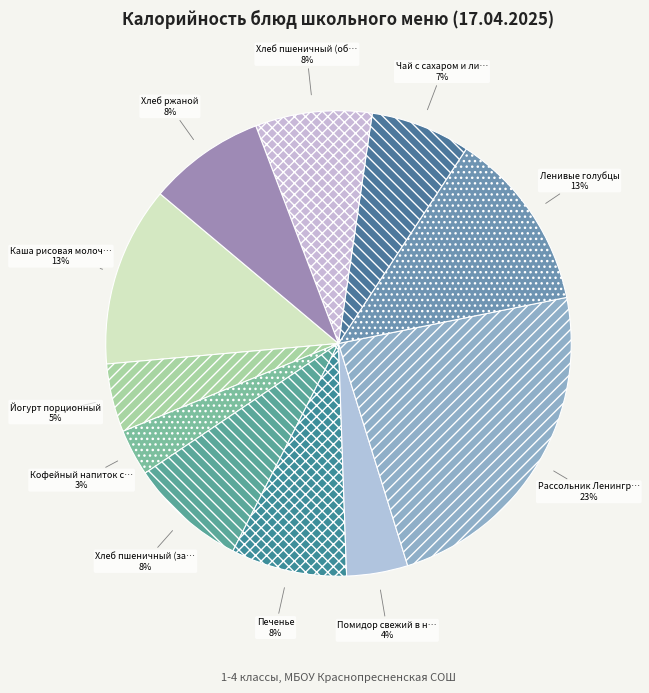

How many segments does this pie chart have?

11